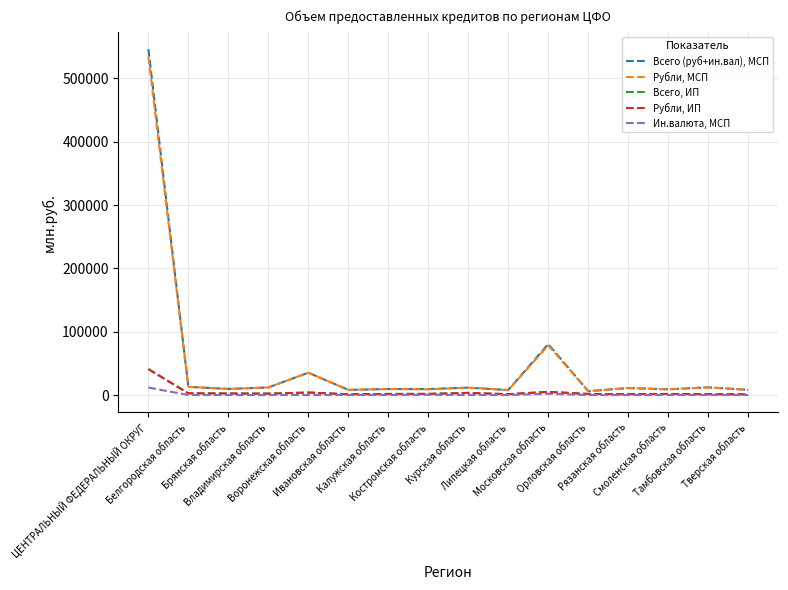

What are all the series names shown in the legend?

Всего (руб+ин.вал), МСП, Рубли, МСП, Всего, ИП, Рубли, ИП, Ин.валюта, МСП